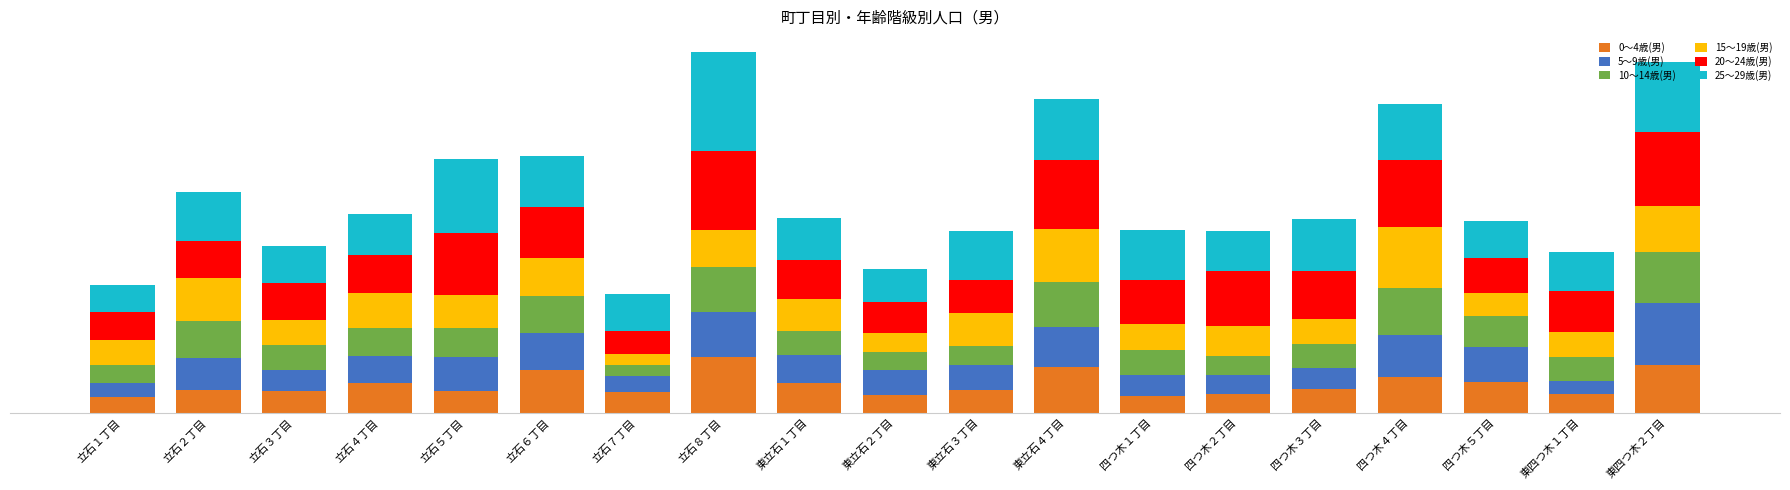

Are the bars horizontal?

No